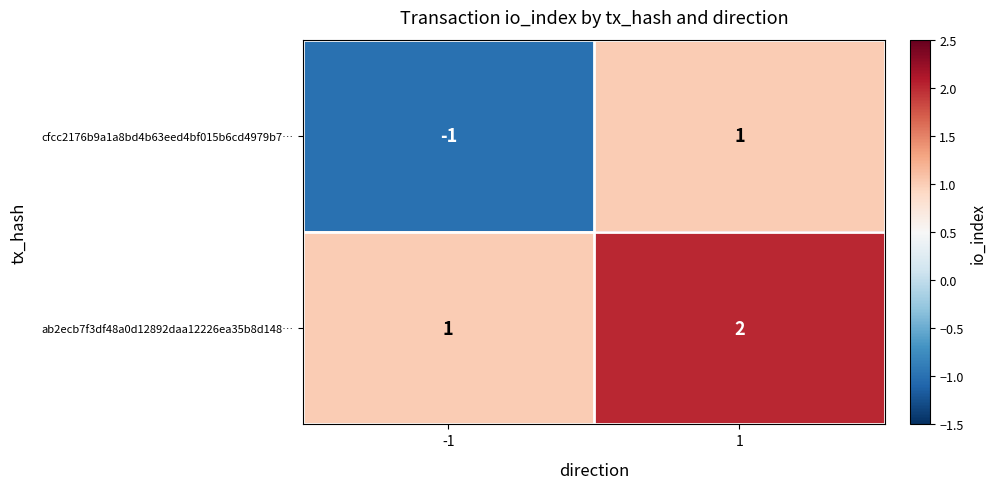

Reading left to right, what are all the values shown in this chart?

cfcc2176b9a1a8bd4b63eed4bf015b6cd4979b7…: -1	1
ab2ecb7f3df48a0d12892daa12226ea35b8d148…: 1	2